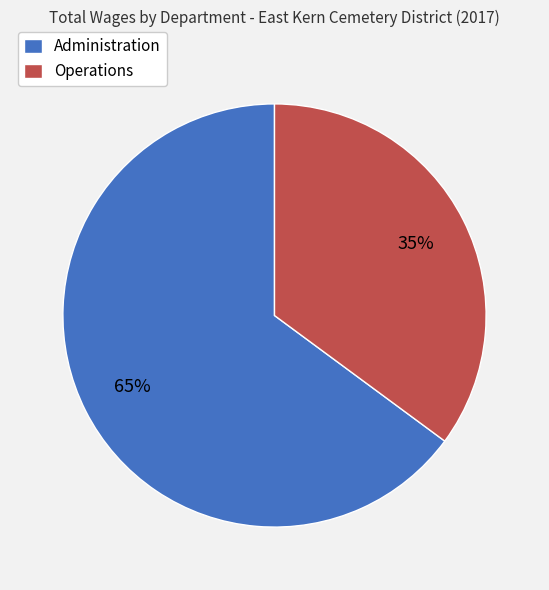

Which slice is the smallest?

Operations